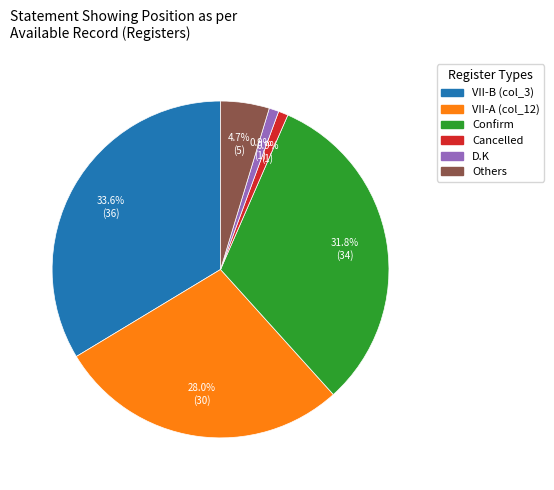

How many slices are in this pie chart?

6